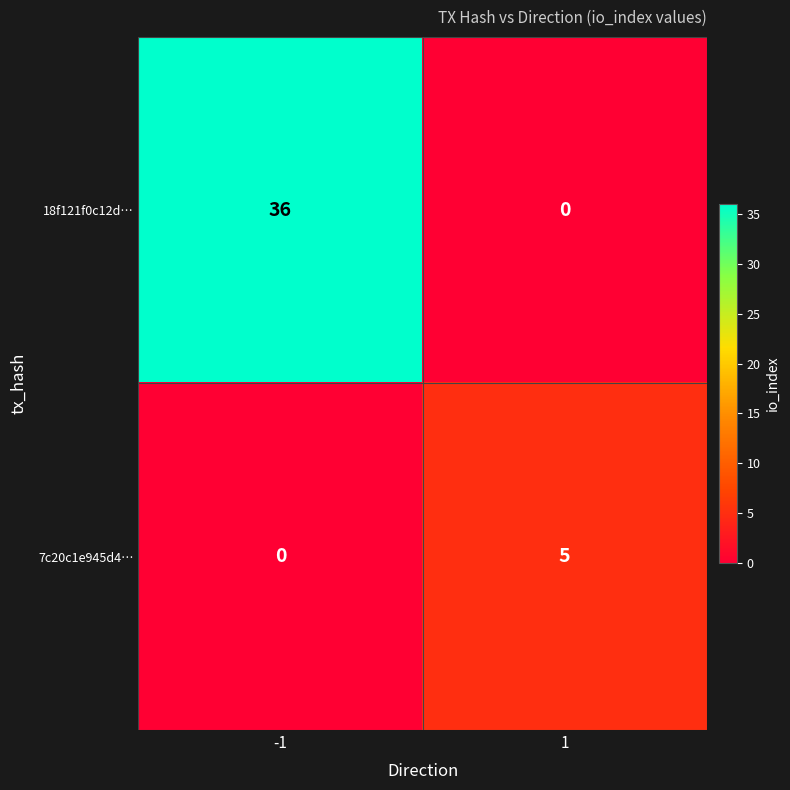

Reading right to left, what are all the values shown in this chart?

18f121f0c12d…: 1=0	-1=36
7c20c1e945d4…: 1=5	-1=0